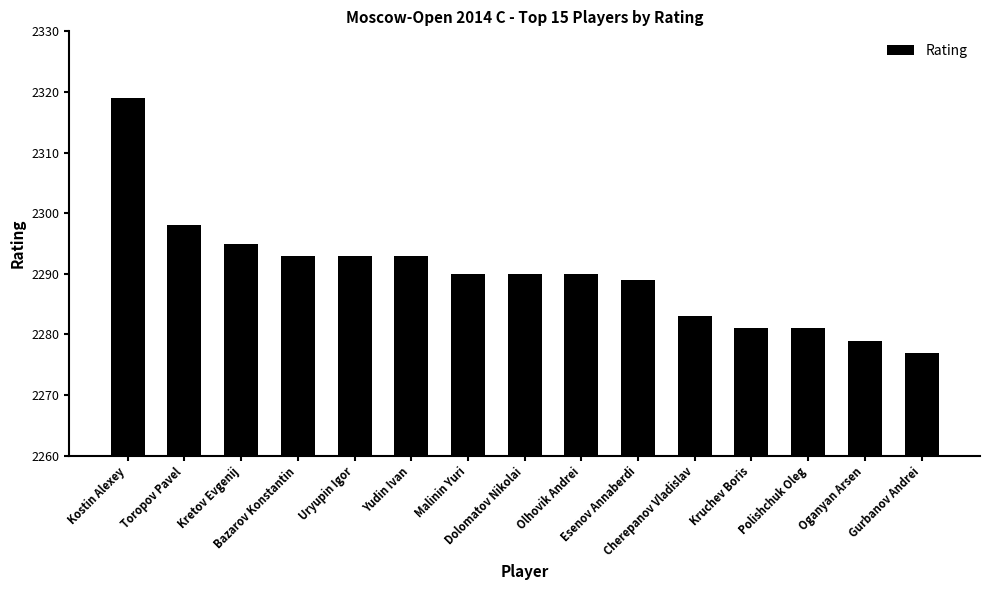

What is the approximate value at Bazarov Konstantin, to the nearest 5?

2295